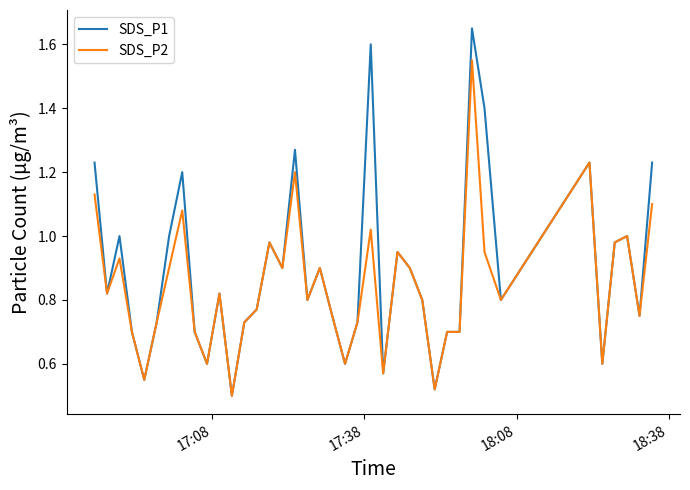

List the series in order of their peak value, lowest first.

SDS_P2, SDS_P1